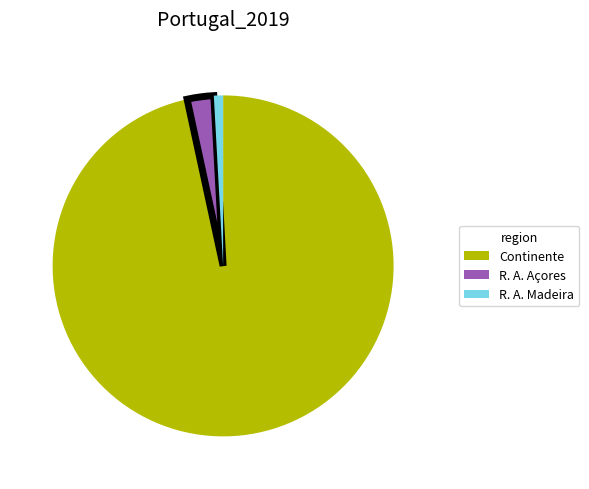

How many slices are in this pie chart?

3